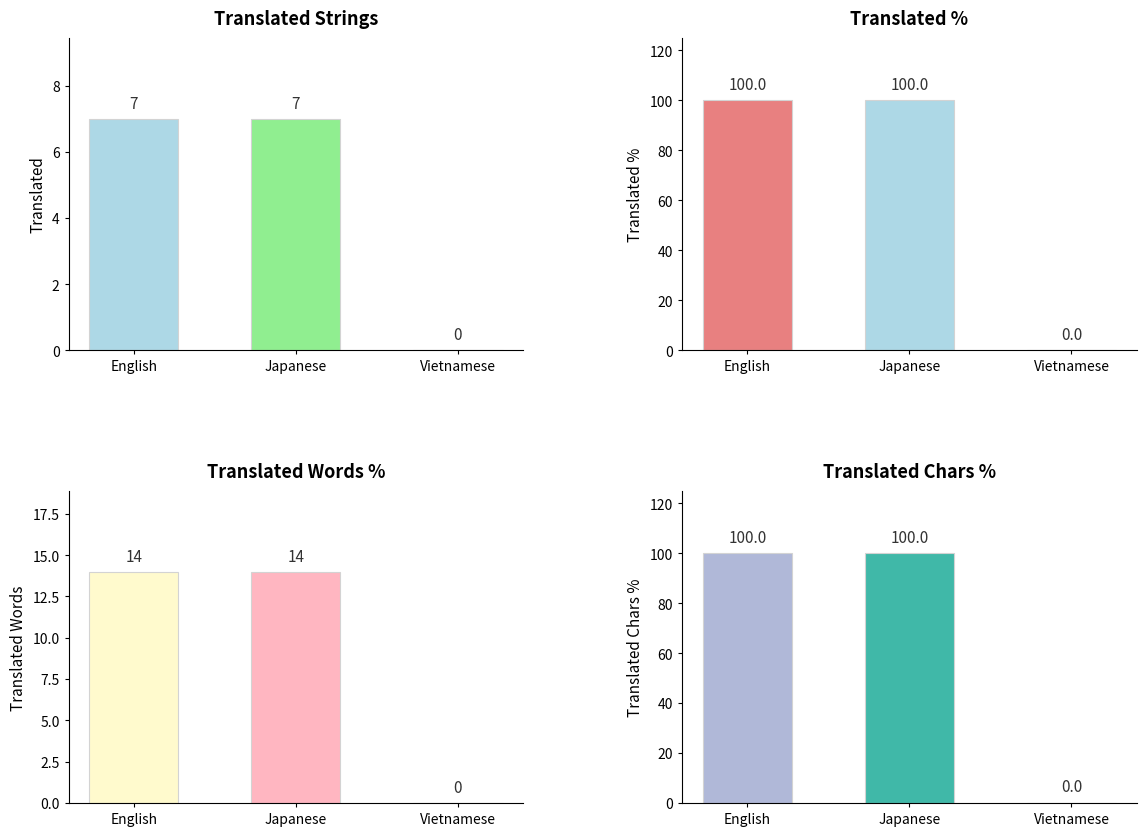

How many values in the translated_words series are below 14?

1